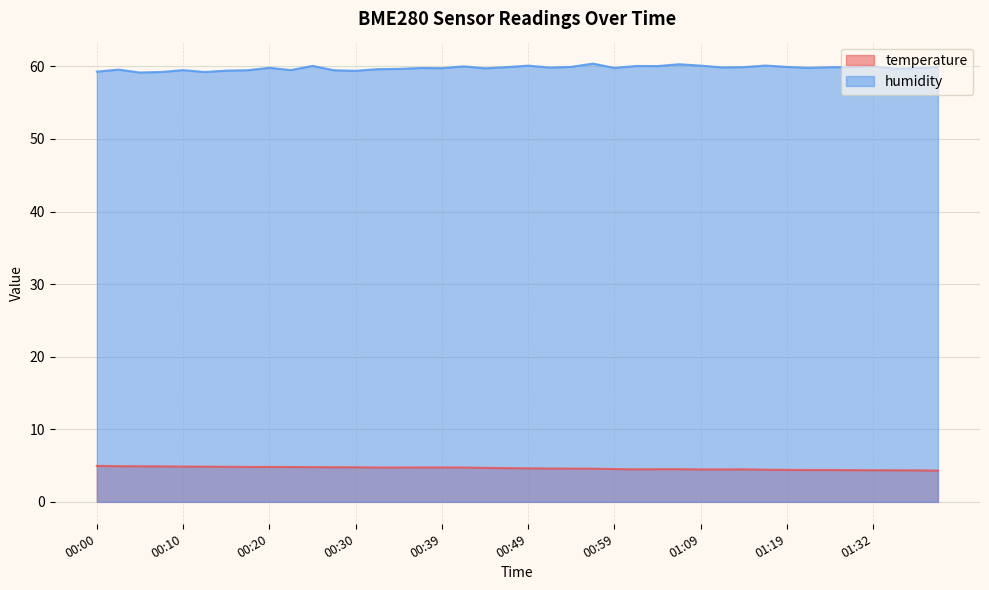

True or false: temperature and humidity cross at least once.

False